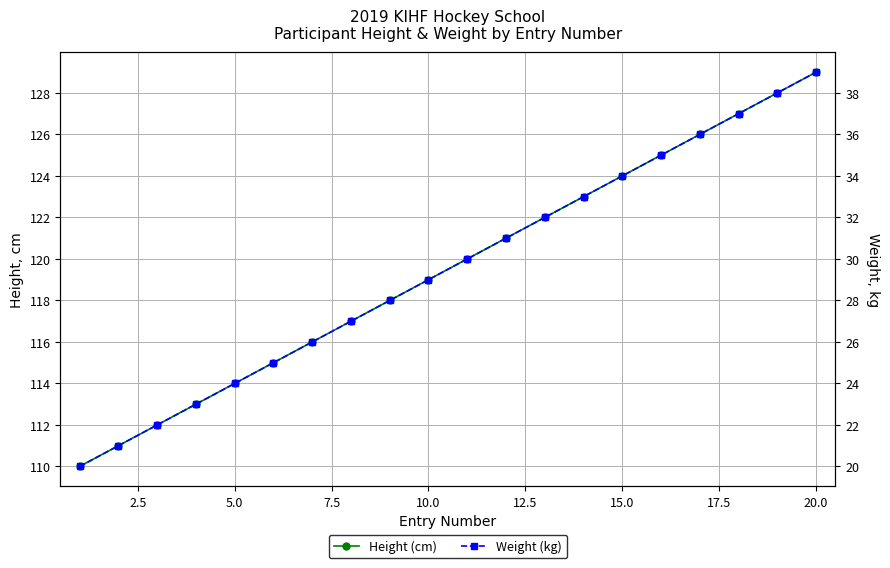

At 15, list the series in order from smallest to largest.

Weight (kg), Height (cm)